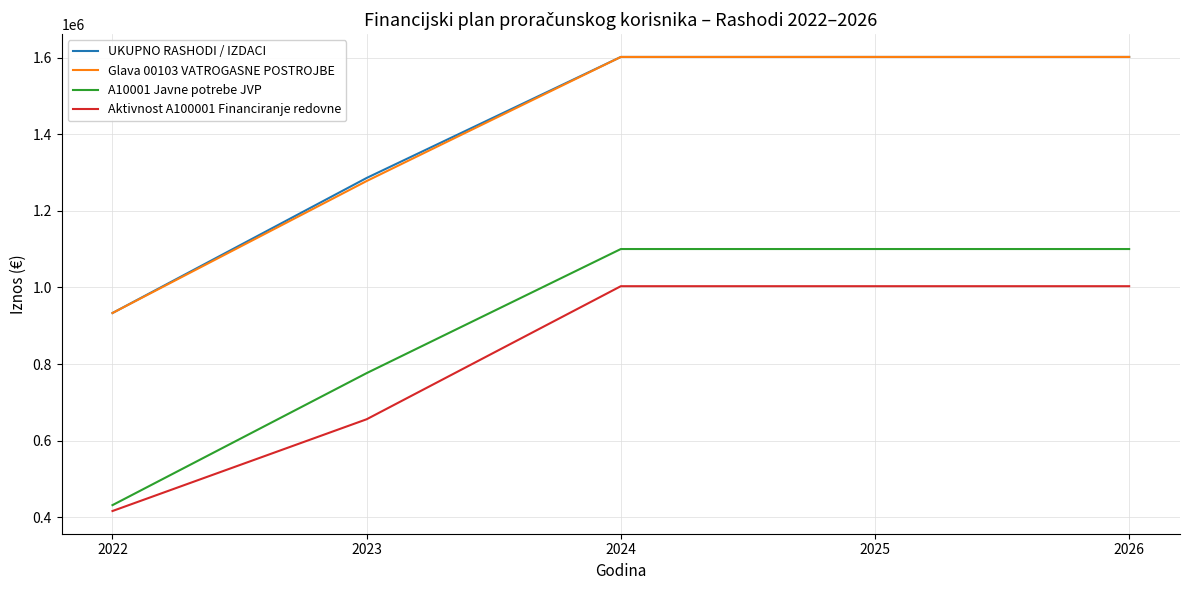

Is it true that Glava 00103 VATROGASNE POSTROJBE equals 1601627.0 at 2026?

True